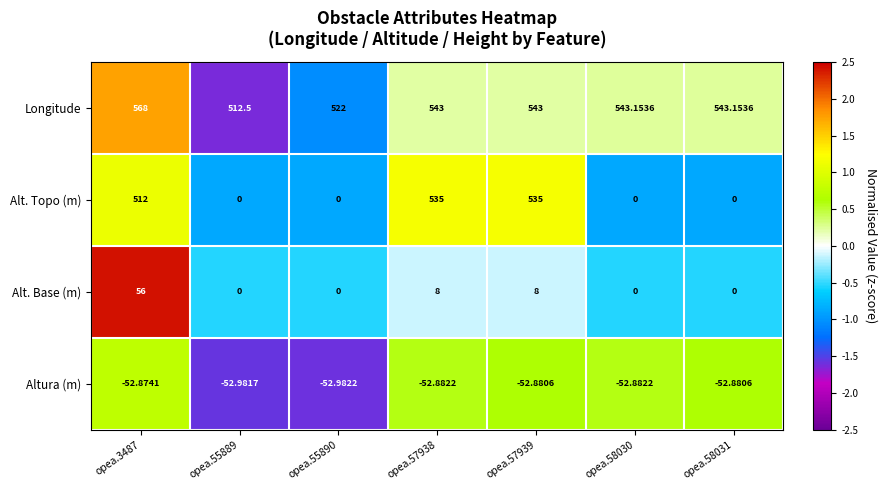

Between opea.55889 and opea.58030, which series saw the biggest shift?

Longitude